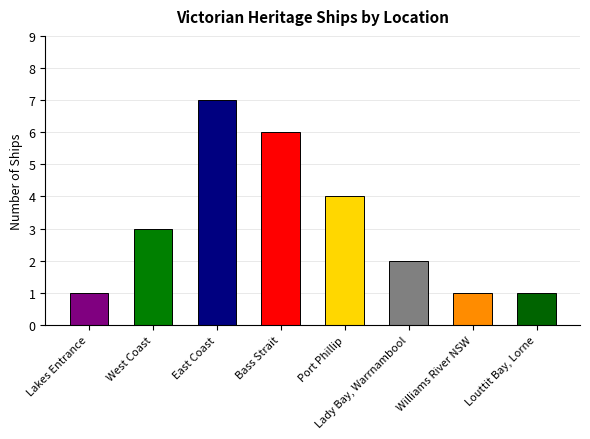

The value at Lakes Entrance is 1. True or false?

True